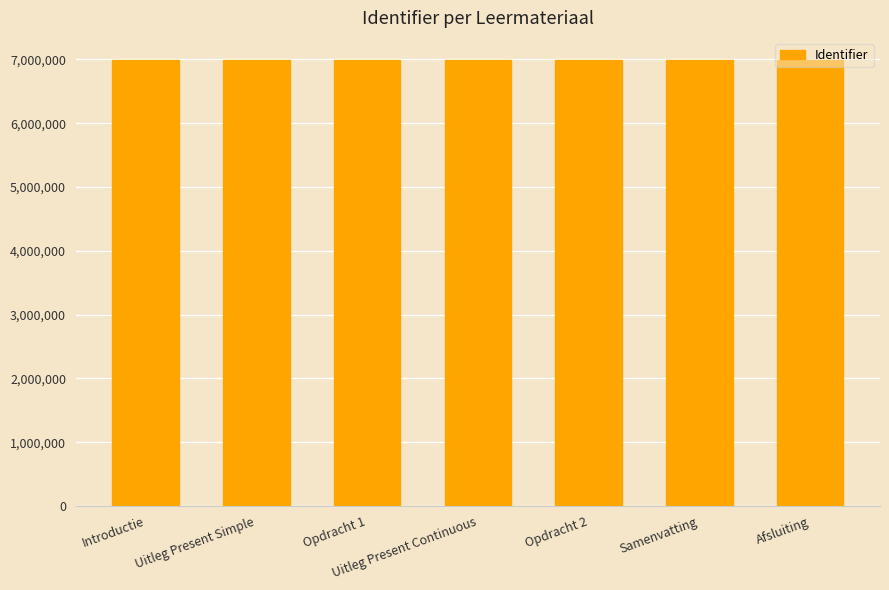

Read the value at Samenvatting, to the nearest 10.

6988060